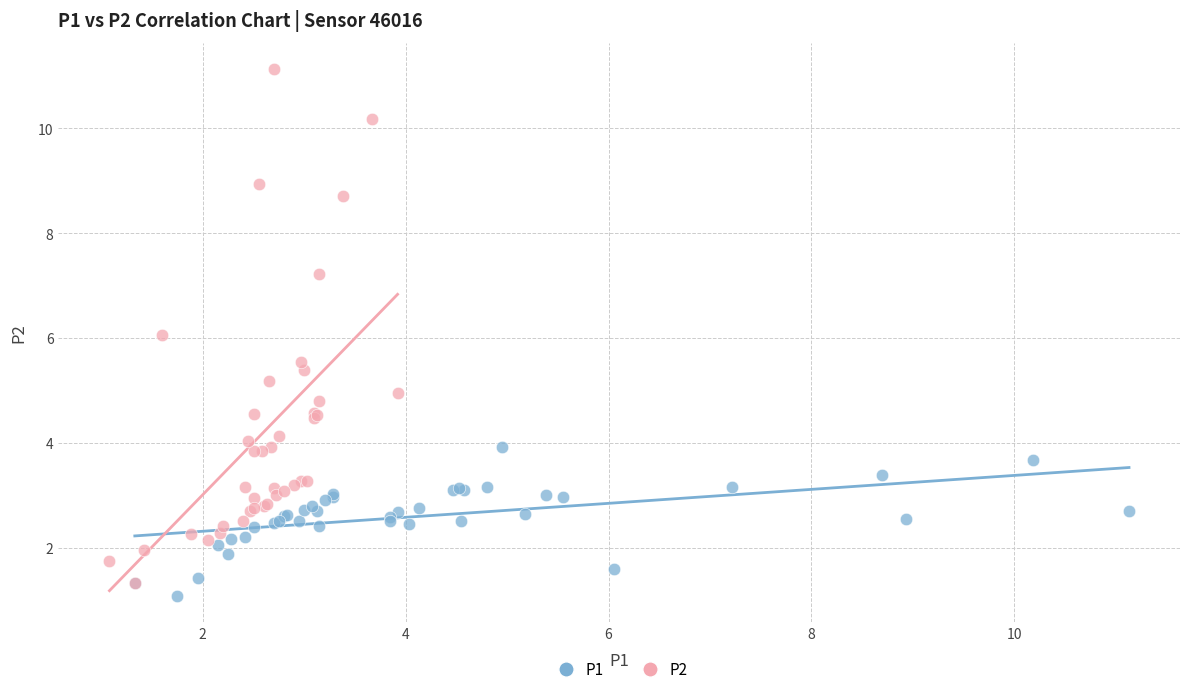

Which series reaches the maximum Y coordinate?

P2